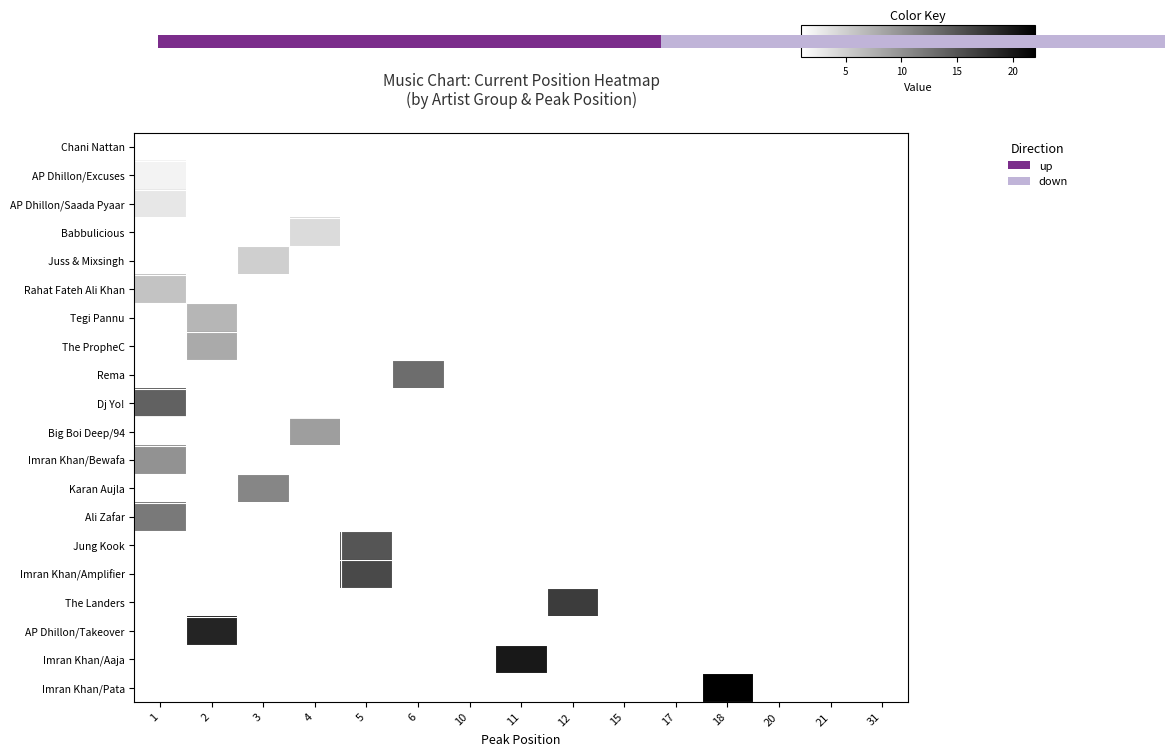

At how many categories does at least one series exceed 2?

9